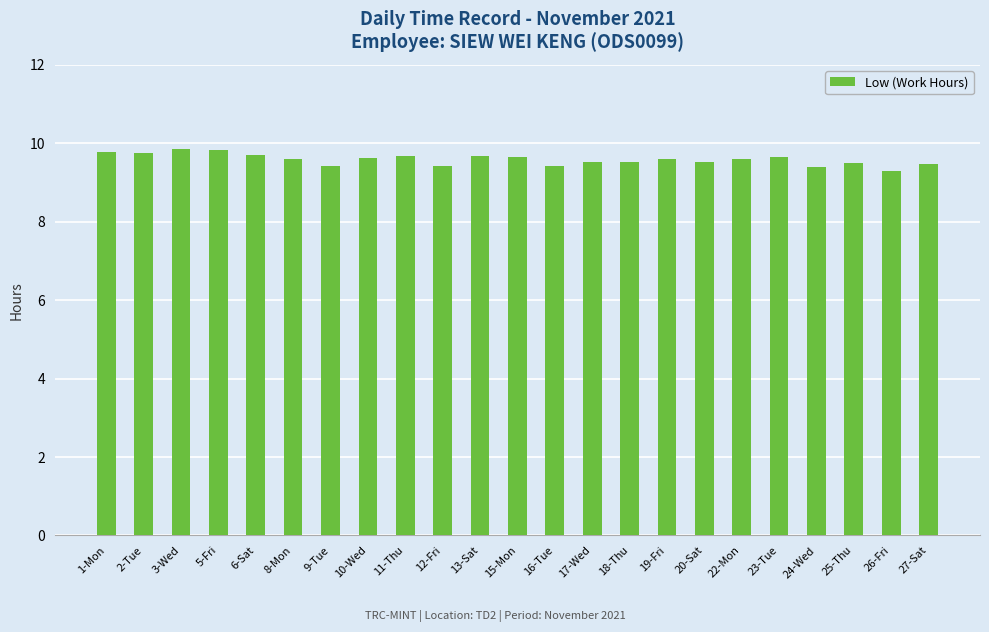

The value at 24-Wed is 16.6. True or false?

False